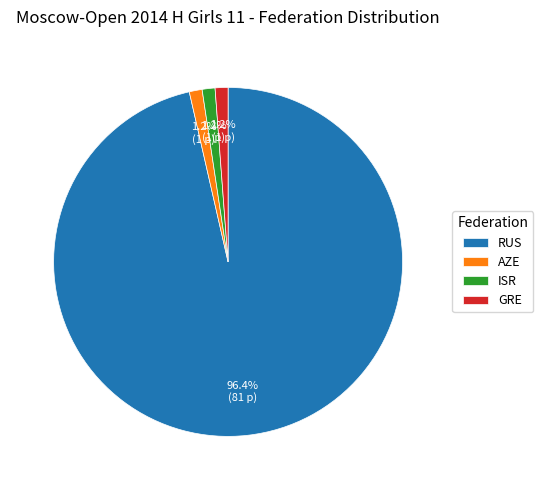

Which category accounts for the majority?

RUS